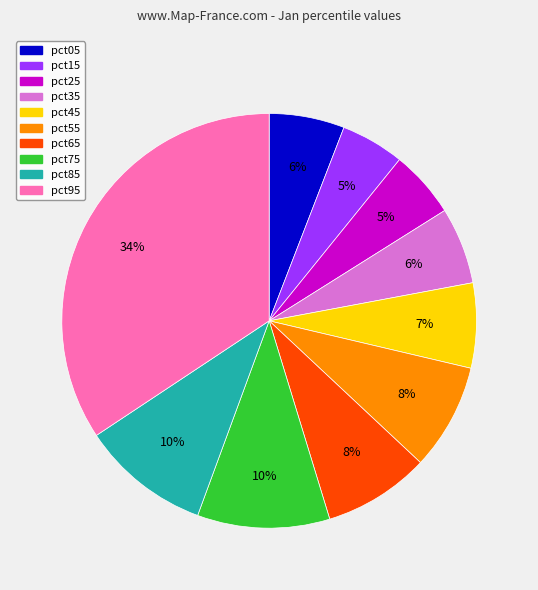

To the nearest percent, what portion does pct55 represent?

8%